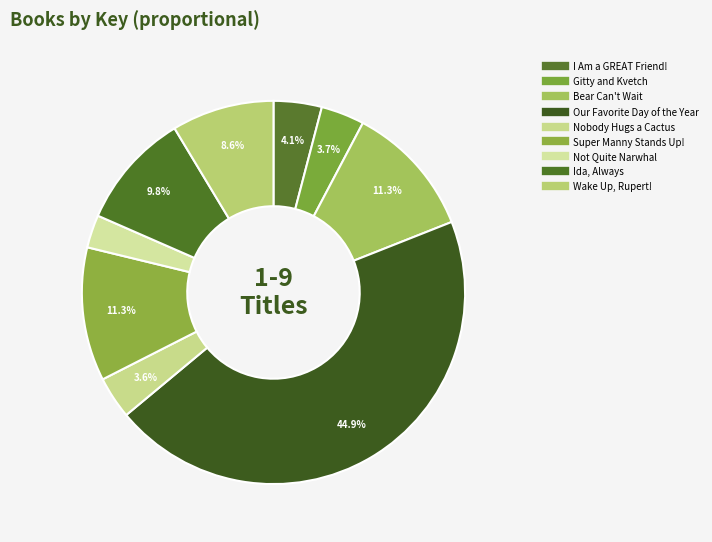

To the nearest percent, what is the average slice percentage?

11%